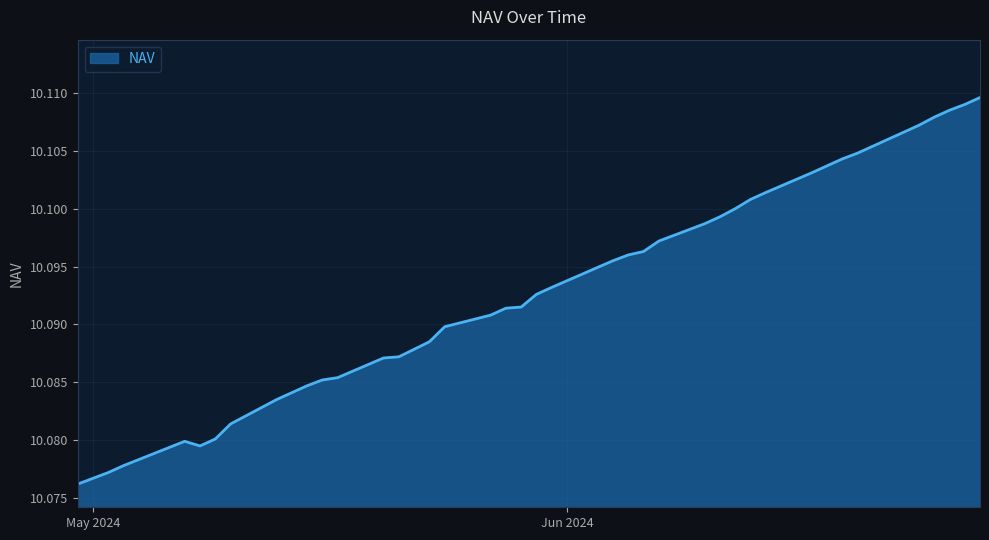

What is the value of the 18th point from the left?

10.1